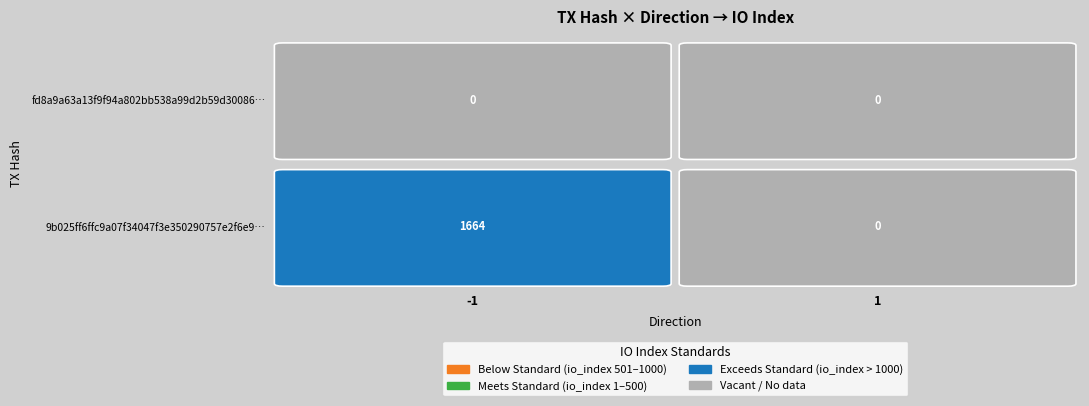

Is it true that fd8a9a63a13f9f94a802bb538a99d2b59d30086… equals 0 at 1?

True